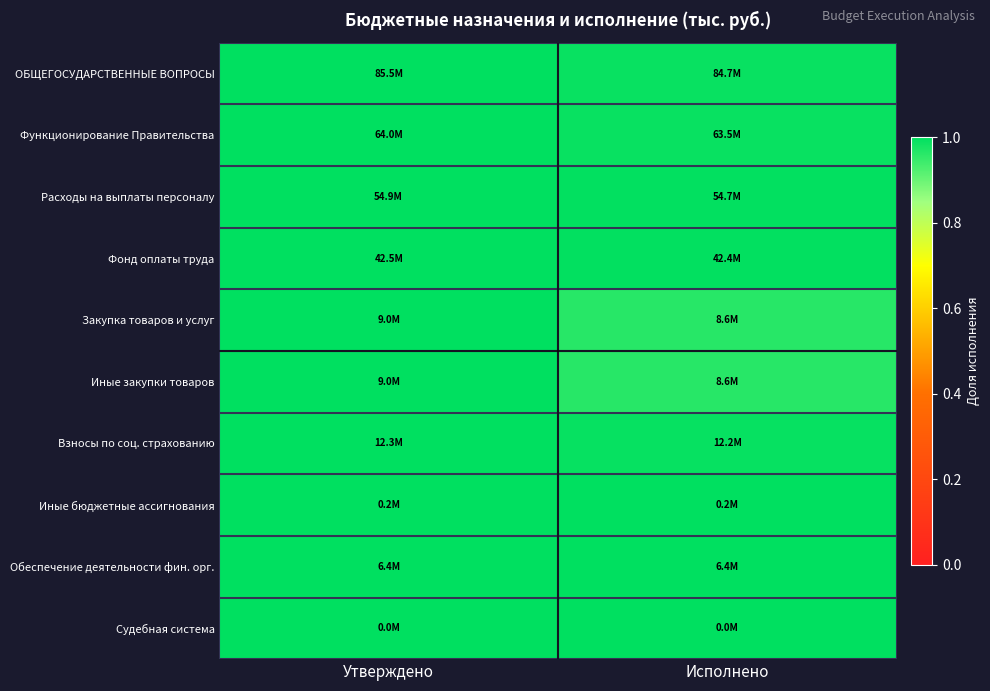

Reading left to right, extract all data points from this chart.

ОБЩЕГОСУДАРСТВЕННЫЕ ВОПРОСЫ: Утверждено=1.0	Исполнено=1.0
Функционирование Правительства: Утверждено=1.0	Исполнено=1.0
Расходы на выплаты персоналу: Утверждено=1.0	Исполнено=1.0
Фонд оплаты труда: Утверждено=1.0	Исполнено=1.0
Закупка товаров и услуг: Утверждено=1.0	Исполнено=1.0
Иные закупки товаров: Утверждено=1.0	Исполнено=1.0
Взносы по соц. страхованию: Утверждено=1.0	Исполнено=1.0
Иные бюджетные ассигнования: Утверждено=1.0	Исполнено=1.0
Обеспечение деятельности фин. орг.: Утверждено=1.0	Исполнено=1.0
Судебная система: Утверждено=1.0	Исполнено=1.0